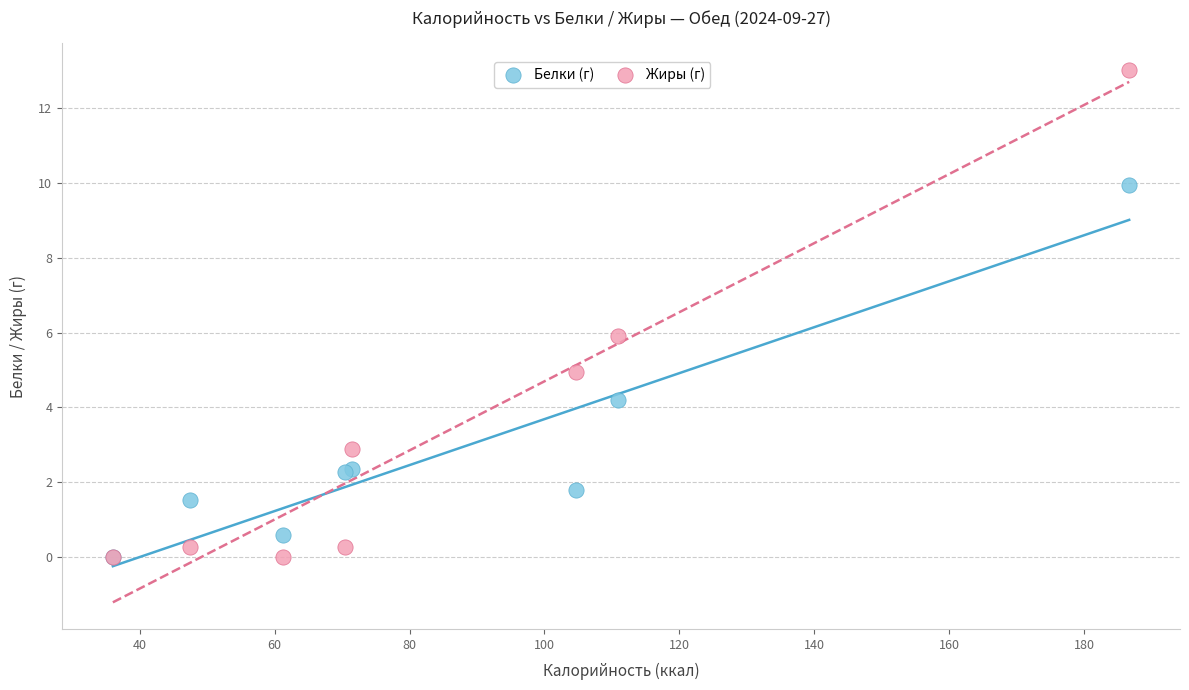

In the Белки (г) series, what Y value is closest to 4?

4.2